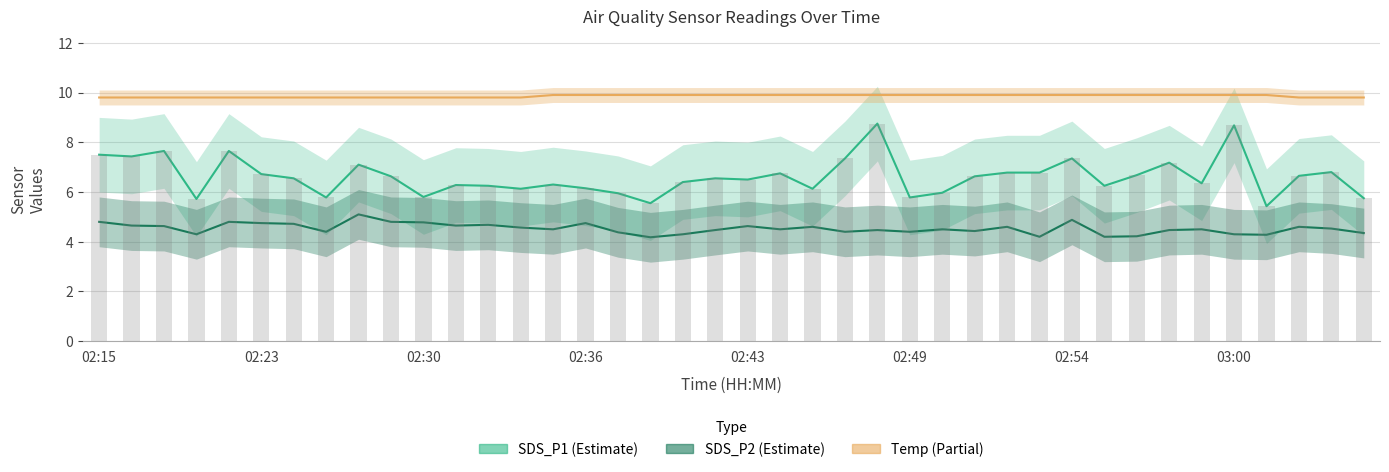

What is the sum of all Temp values?

394.3